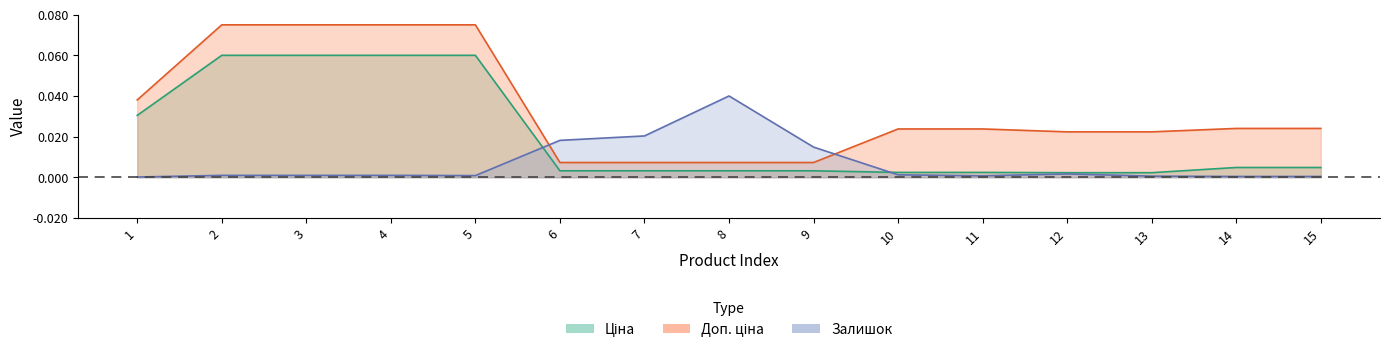

Rank the categories by Доп. ціна value from highest to lowest.

2, 3, 4, 5, 1, 14, 15, 10, 11, 12, 13, 6, 7, 8, 9